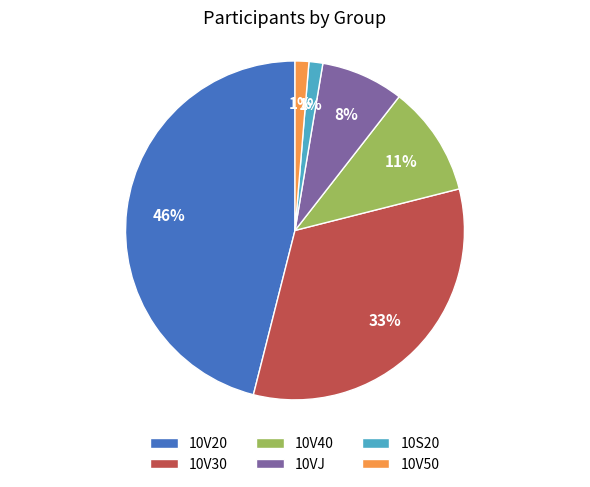

Do 10V20 and 10V50 together represent more than half of the pie?

No